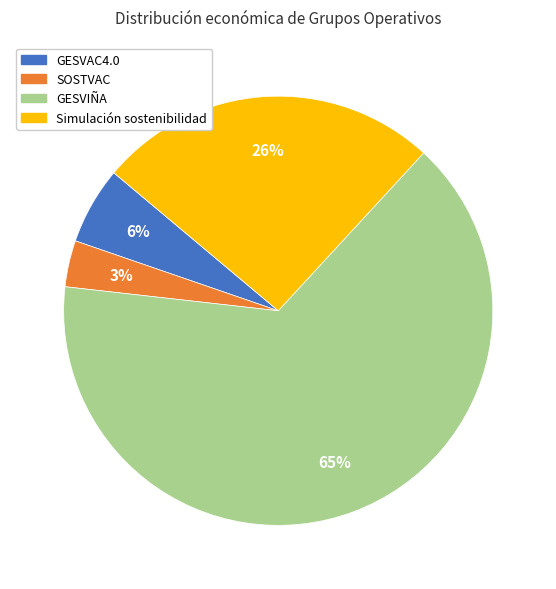

To the nearest percent, what portion does Simulación sostenibilidad represent?

26%